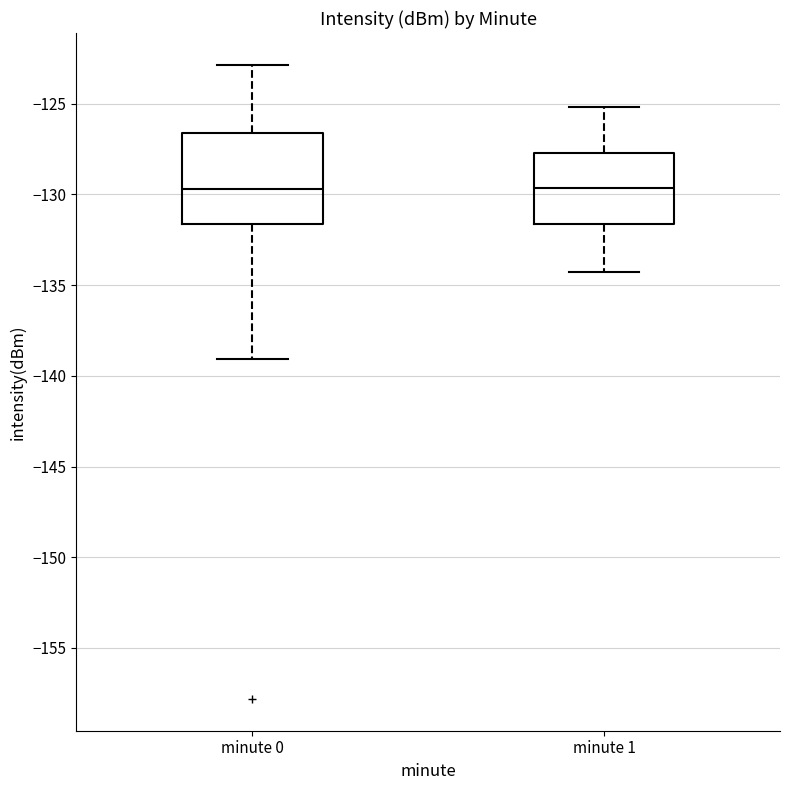

Reading left to right, transcribe this box plot: for each box, give where its median line is, the range the box spans, and where its two whiskers end, as read against the y-axis. The values are not printed on the chart, so give them approximately, as read against the axis.

minute 0: median -129.5, box -131.5 to -126.5, whiskers -139.0 to -123.0
minute 1: median -129.5, box -131.5 to -127.5, whiskers -134.5 to -125.0